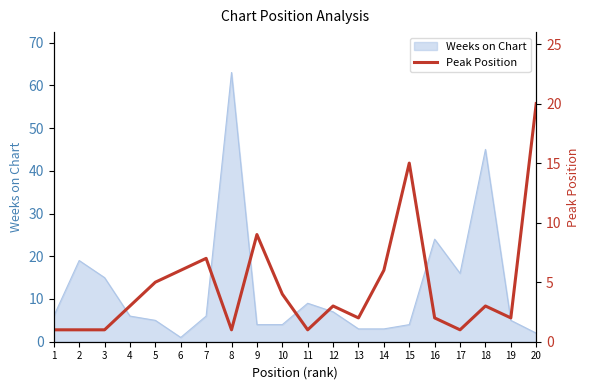

Rank the categories by value from lowest to highest.

1, 2, 3, 8, 11, 17, 13, 16, 19, 4, 12, 18, 10, 5, 6, 14, 7, 9, 15, 20